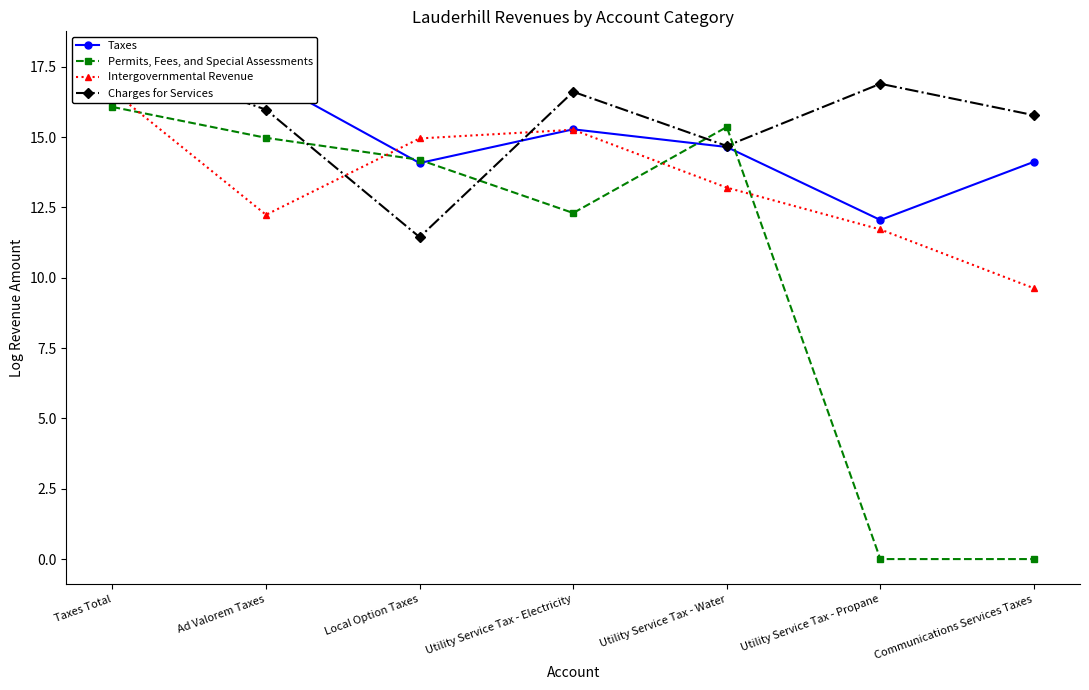

What is the difference between the highest and lowest values at Utility Service Tax - Water?

2.2